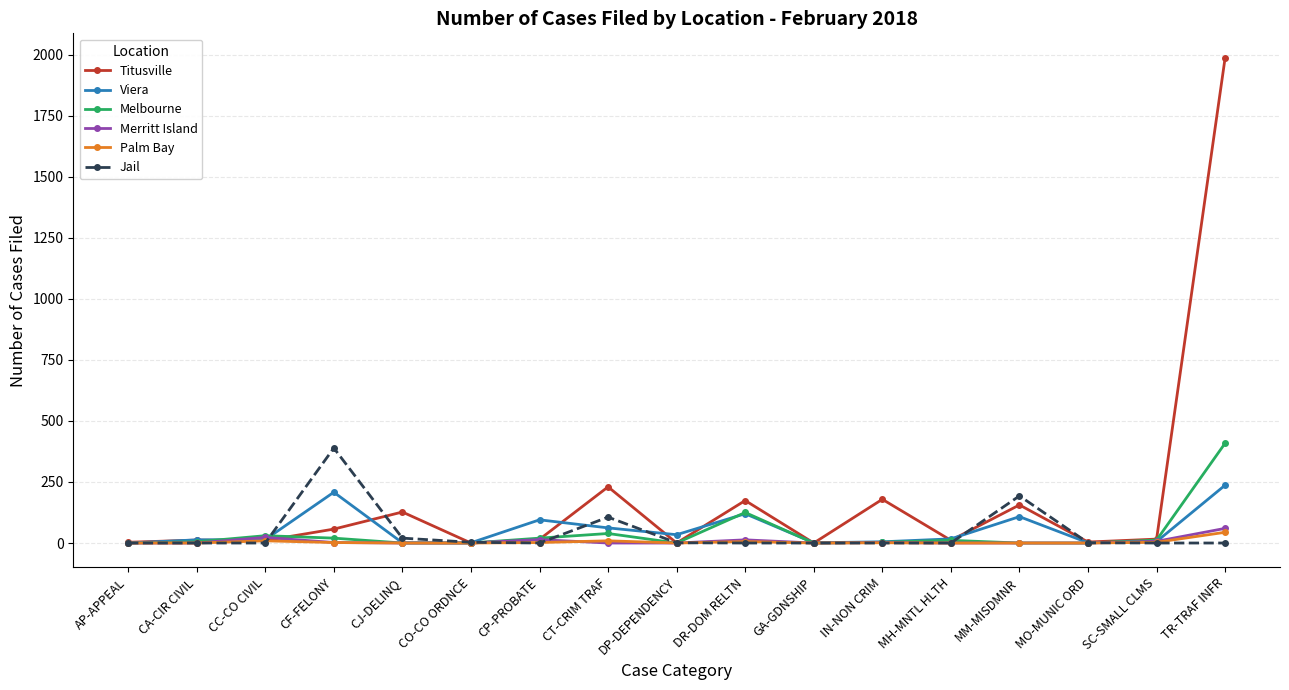

At how many categories does at least one series exceed 632?

1